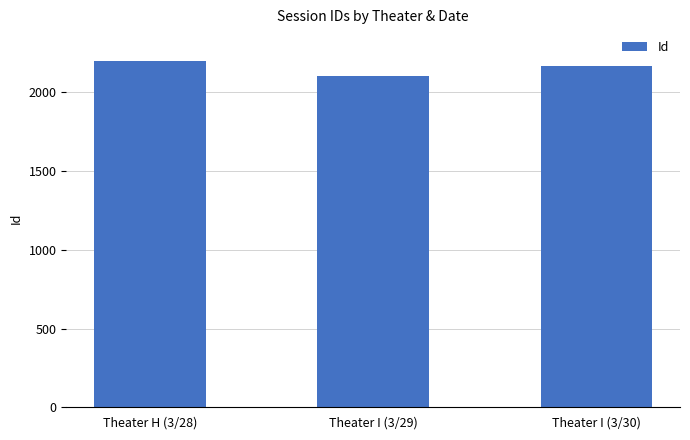

Which label corresponds to the largest value in the chart?

Theater H (3/28)